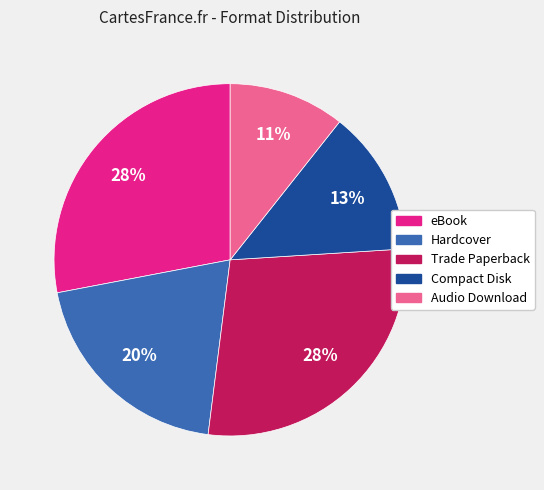

Does any single category account for the majority?

No